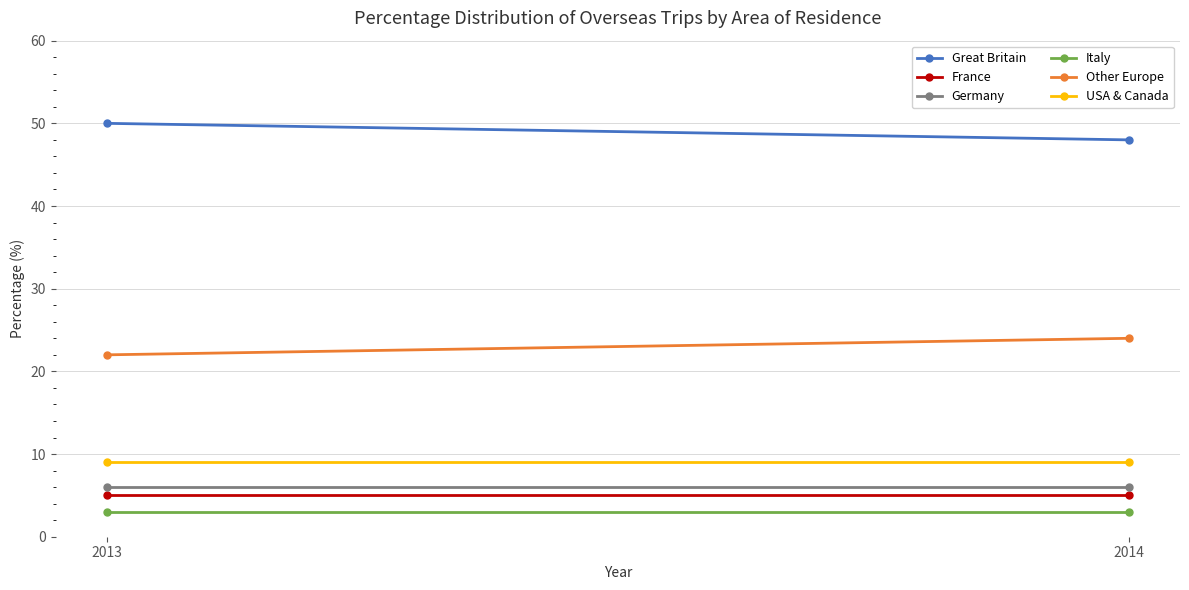

What is the difference between the maximum and minimum values in the Other Europe series?

2